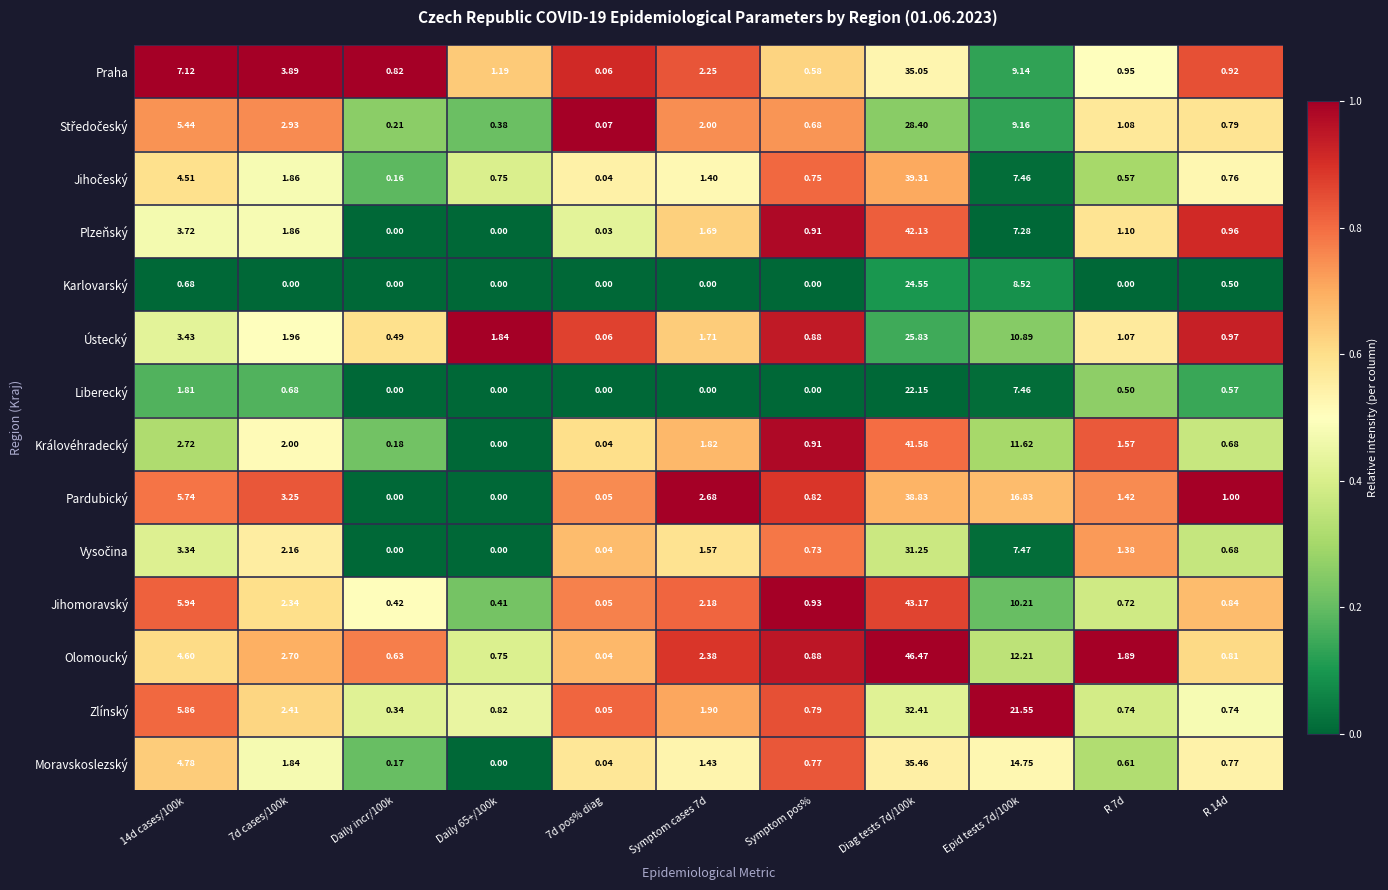

Between 14d cases/100k and Diag tests 7d/100k, which series saw the biggest shift?

Olomoucký